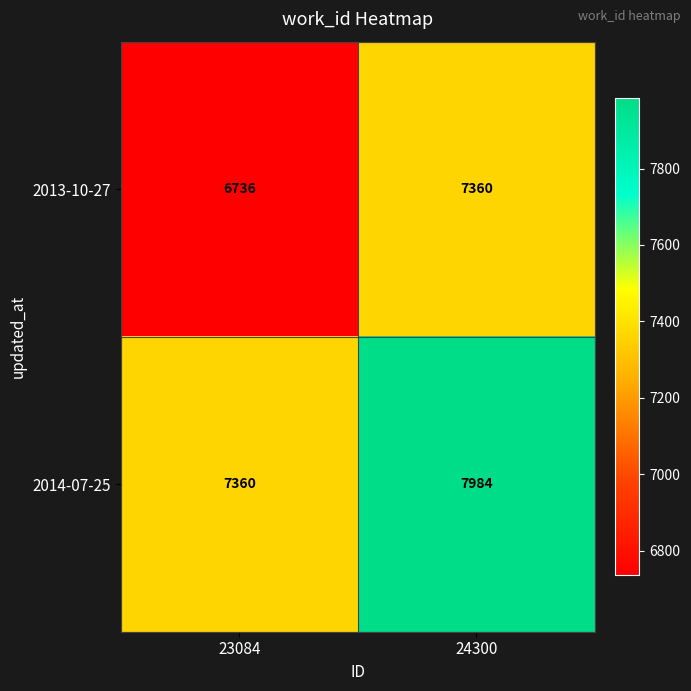

What is the difference between the maximum and minimum values in the 2013-10-27 series?

624